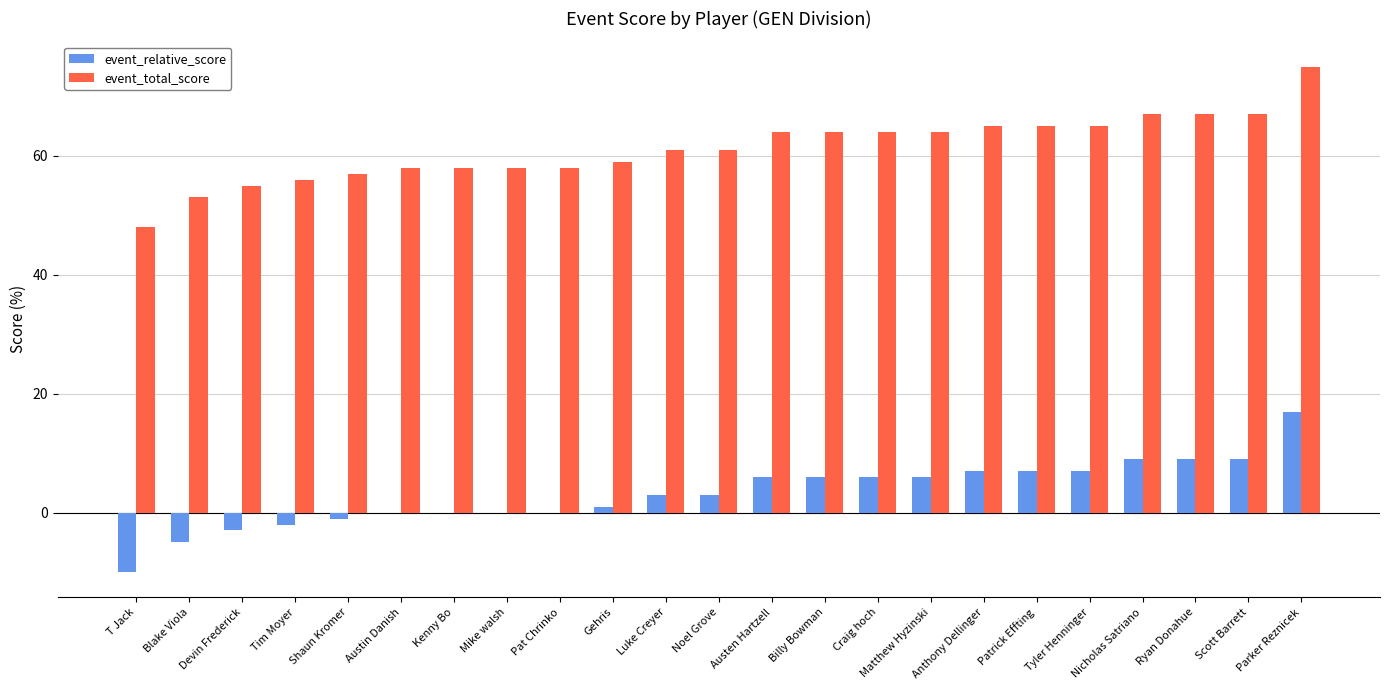

The value of event_total_score at Devin Frederick is 12. True or false?

False